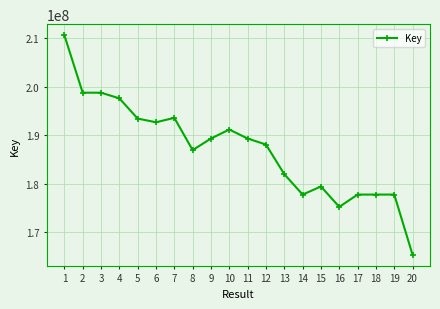

What is the value of the 15th point from the left?

179382862